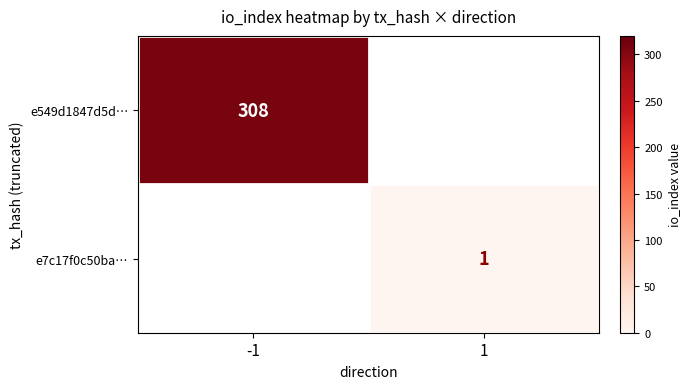

Is it true that e549d1847d5d… equals 308 at -1?

True